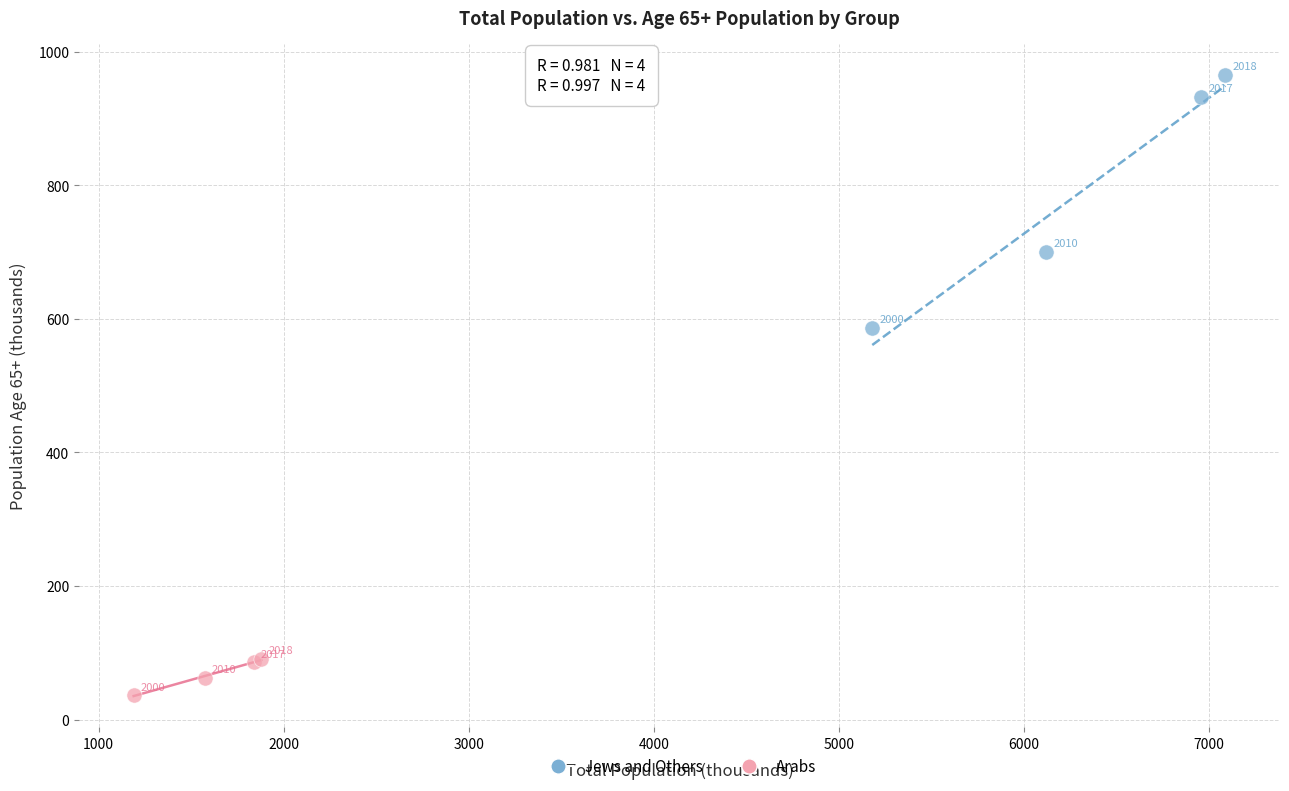

Which series has the widest spread of Y values?

Jews and Others